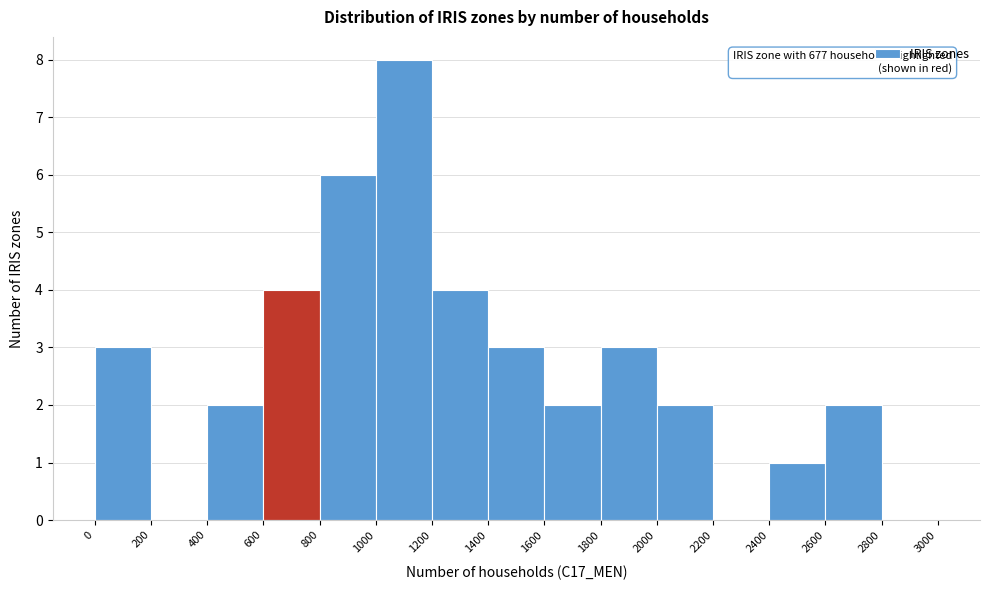

Over which range of the x-axis is the bar tallest?

1000 to 1200